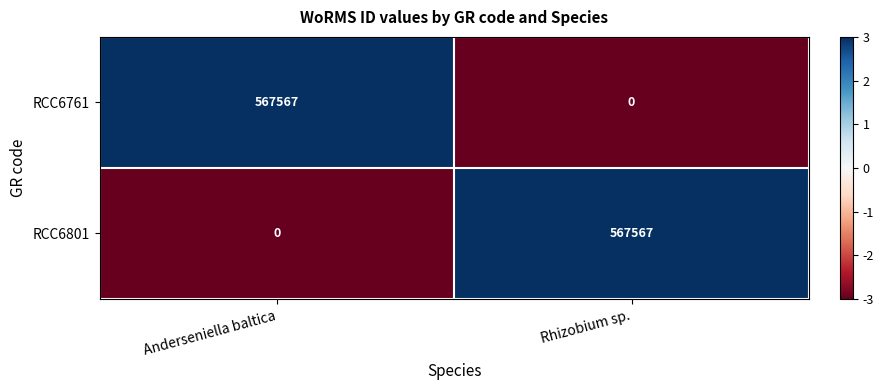

The value of RCC6801 at Anderseniella baltica is 0. True or false?

True